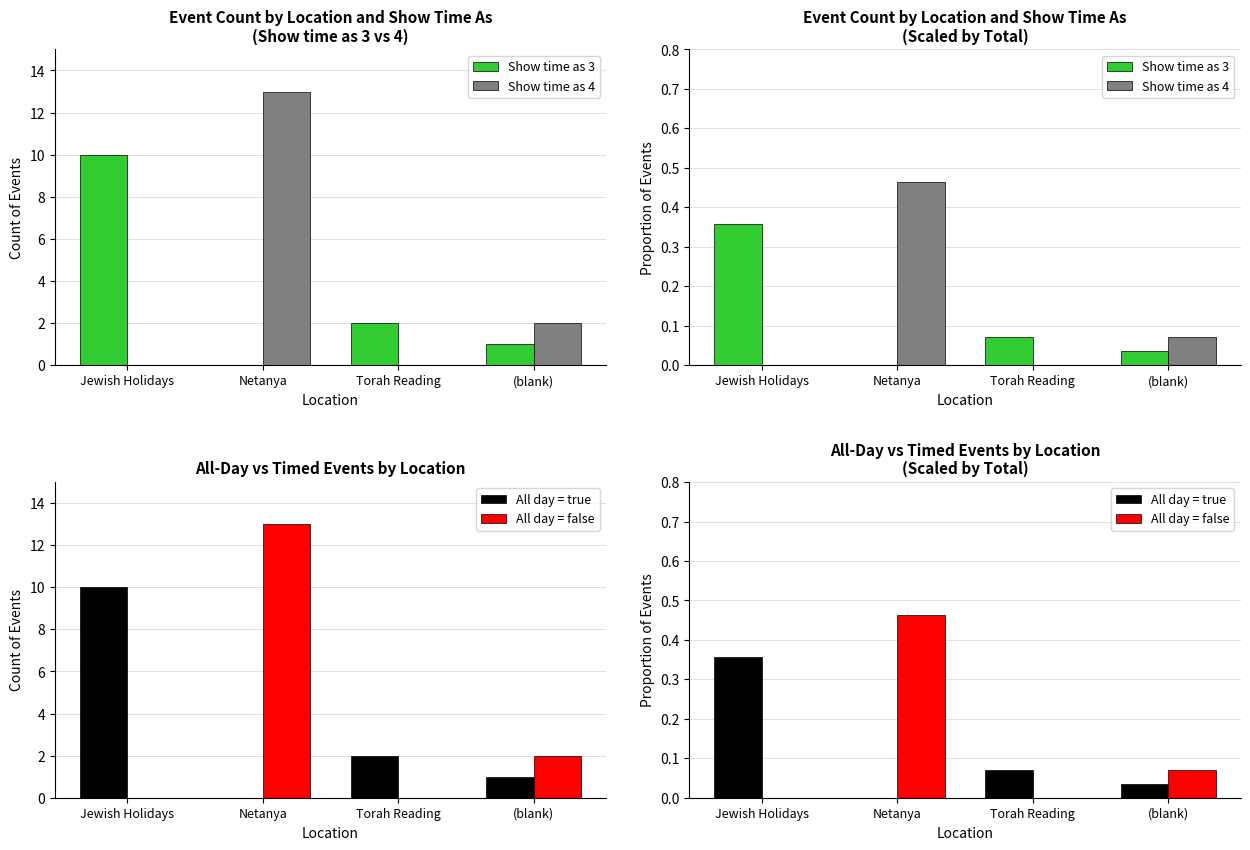

Which series has the largest range (max minus min)?

Show time as 4